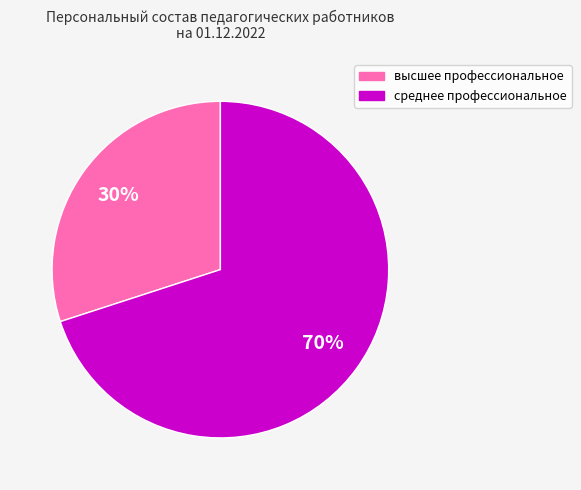

True or false: высшее профессиональное accounts for 30% of the total.

True